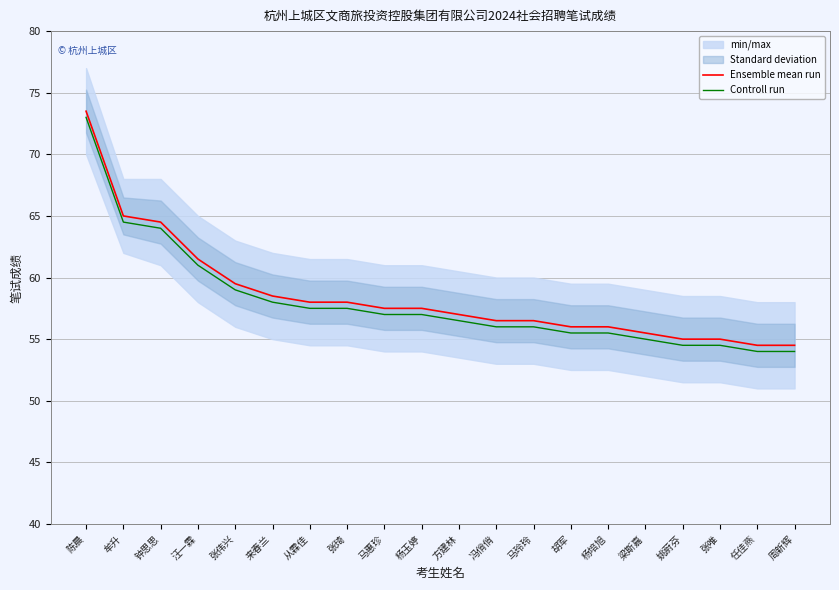

Where does the Controll run series first go above 57?

陈晨